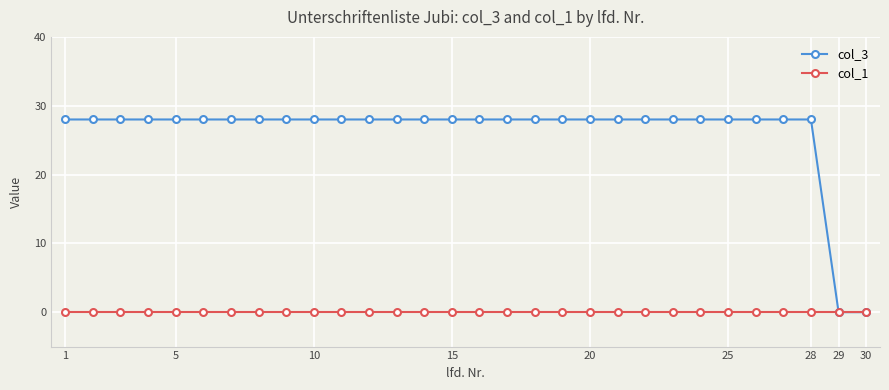

Which series has the largest total across all categories?

col_3